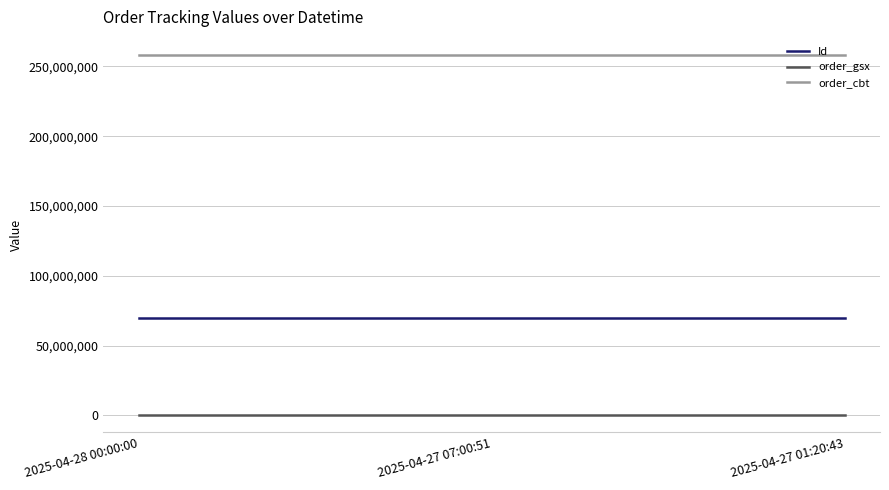

Rank the series by their maximum value, from highest to lowest.

order_cbt, Id, order_gsx